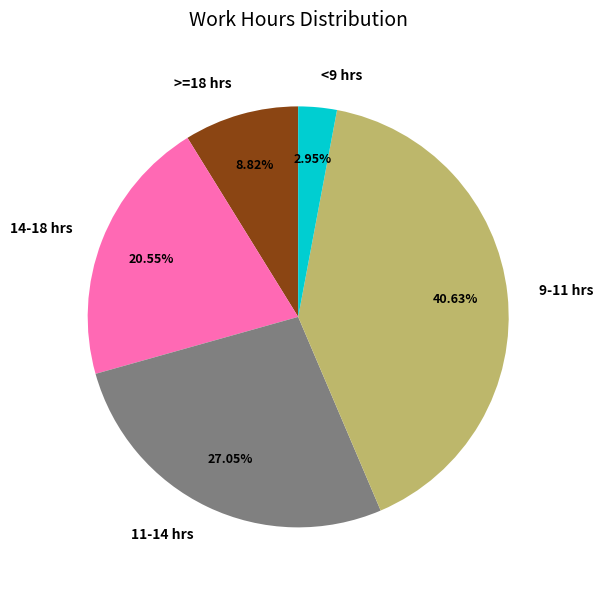

Which slice is the smallest?

<9 hrs